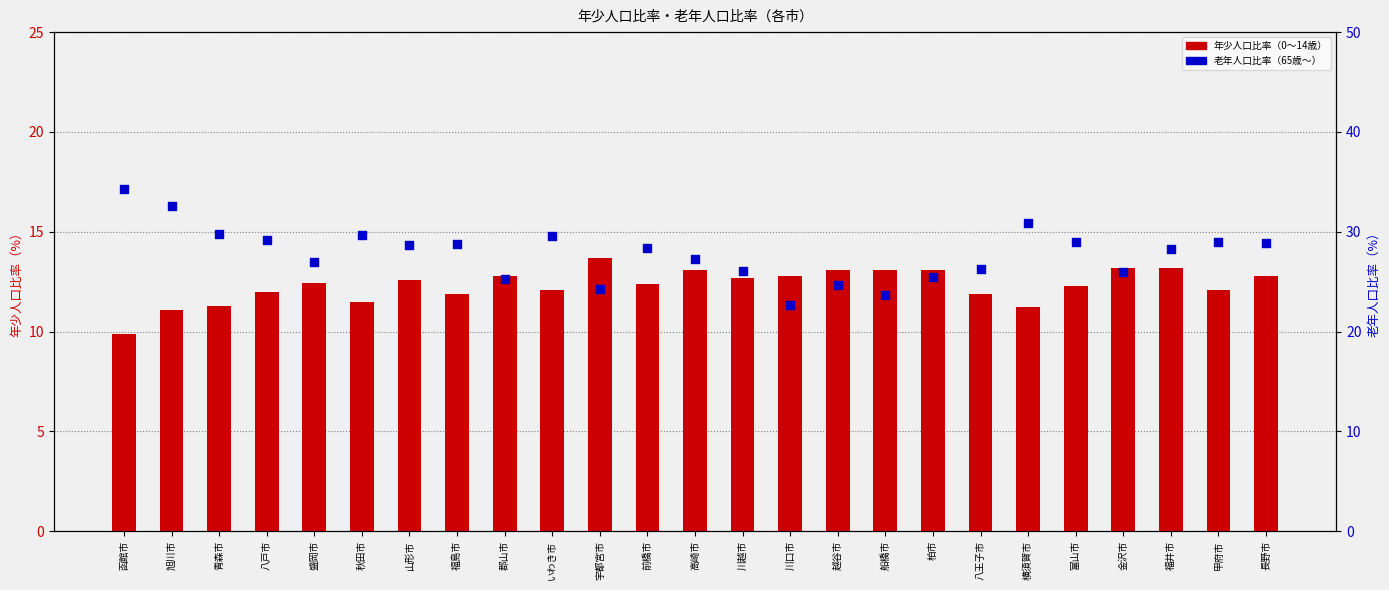

Is the value of 老年人口比率（65歳～） at 八戸市 greater than the value of 年少人口比率（0～14歳） at 福島市?

Yes